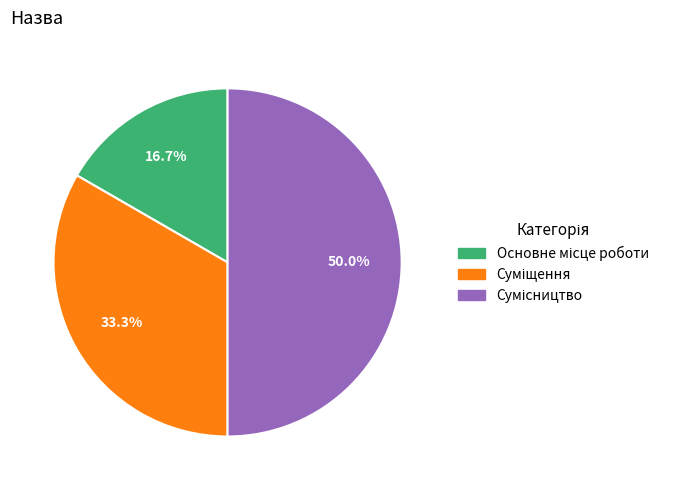

To the nearest percent, what portion does Суміщення represent?

33%